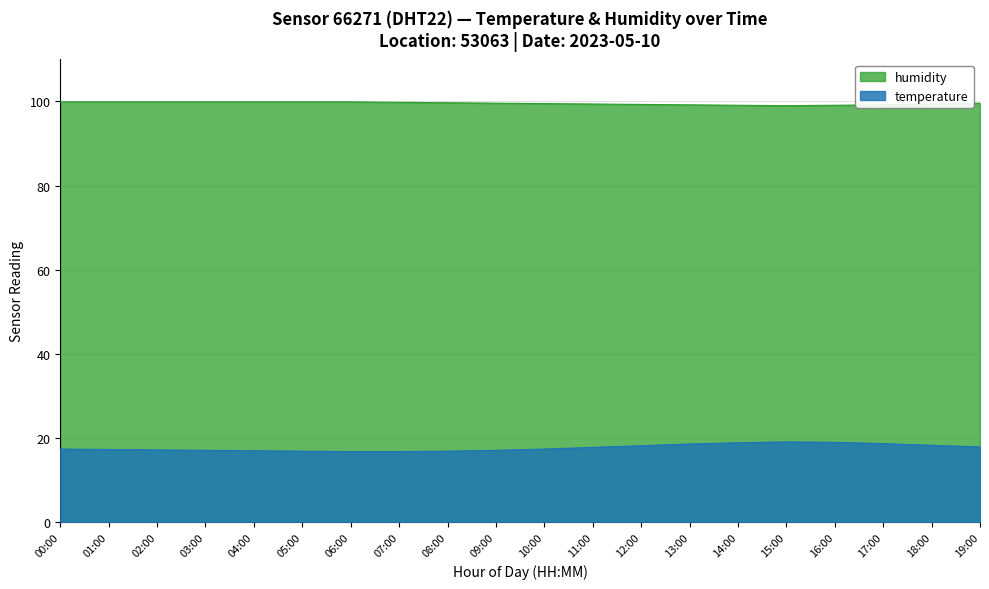

True or false: temperature and humidity cross at least once.

False